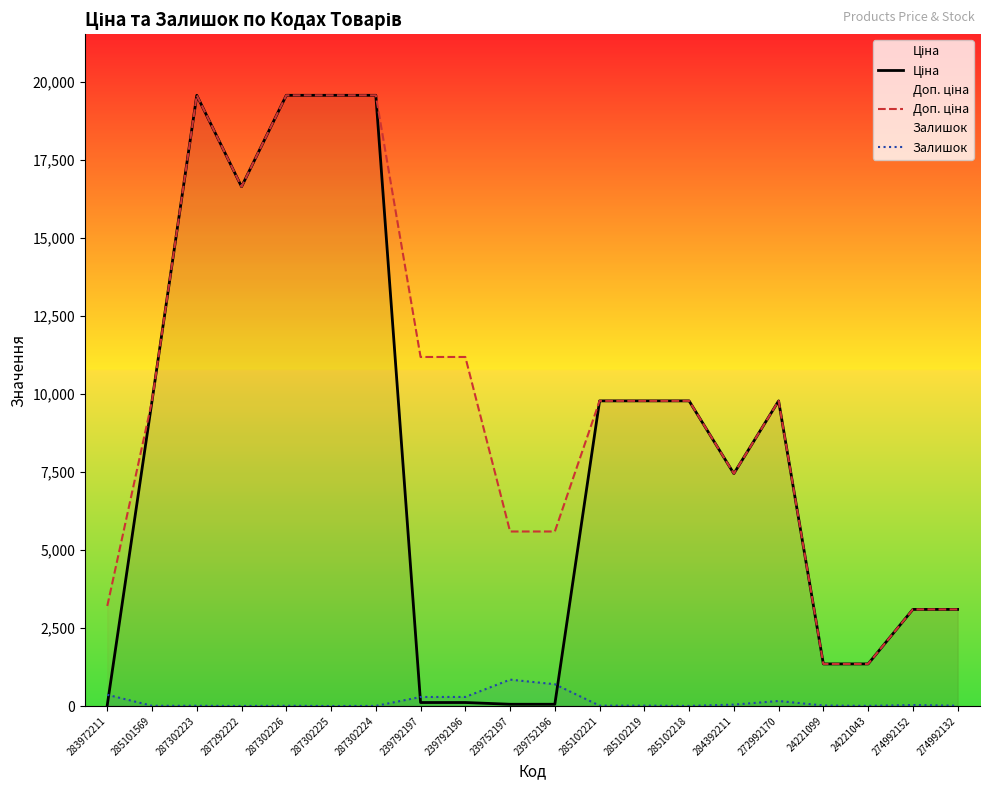

At which category is the sum across all series the highest?

287302223